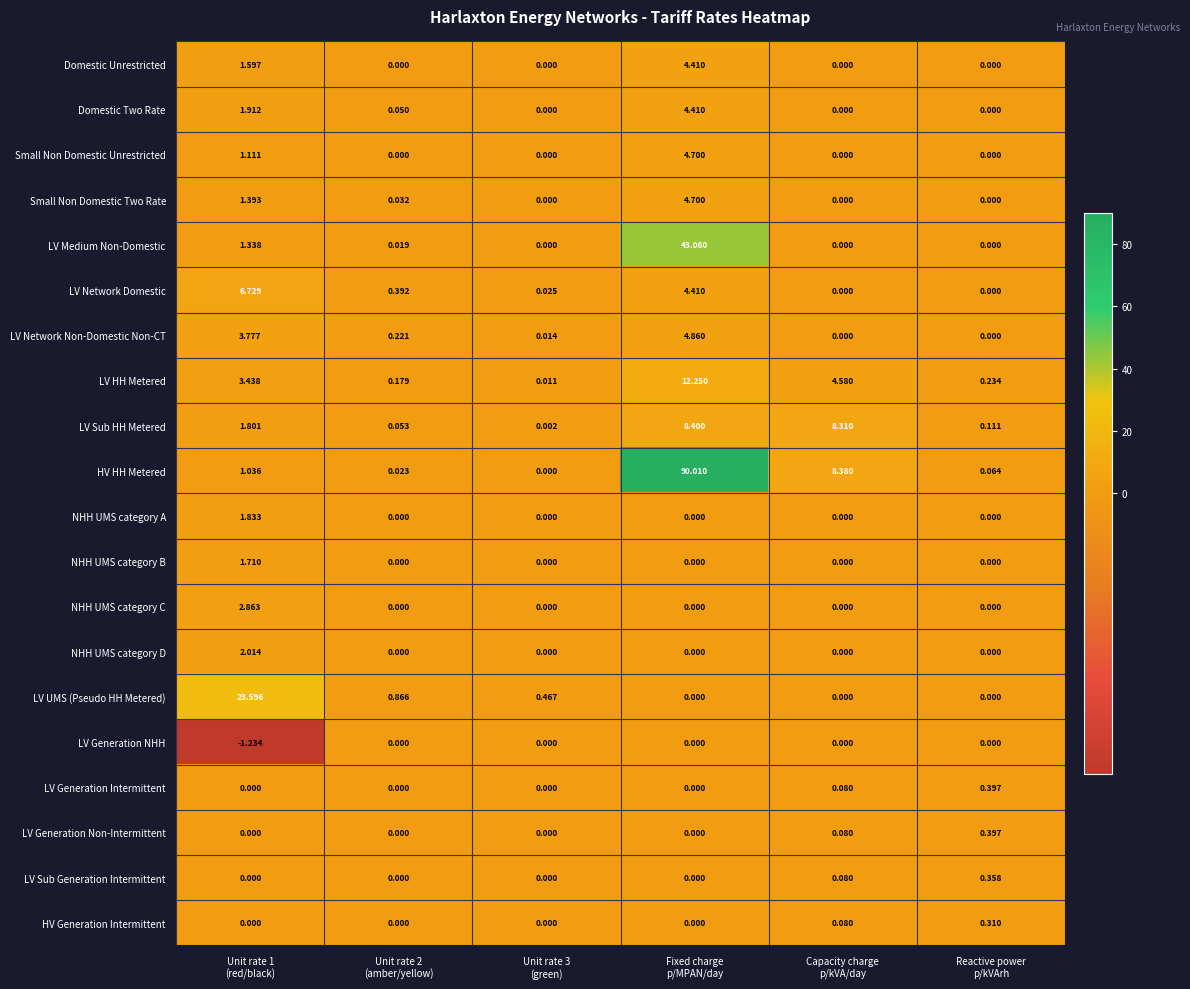

Which series has the largest total across all categories?

HV HH Metered